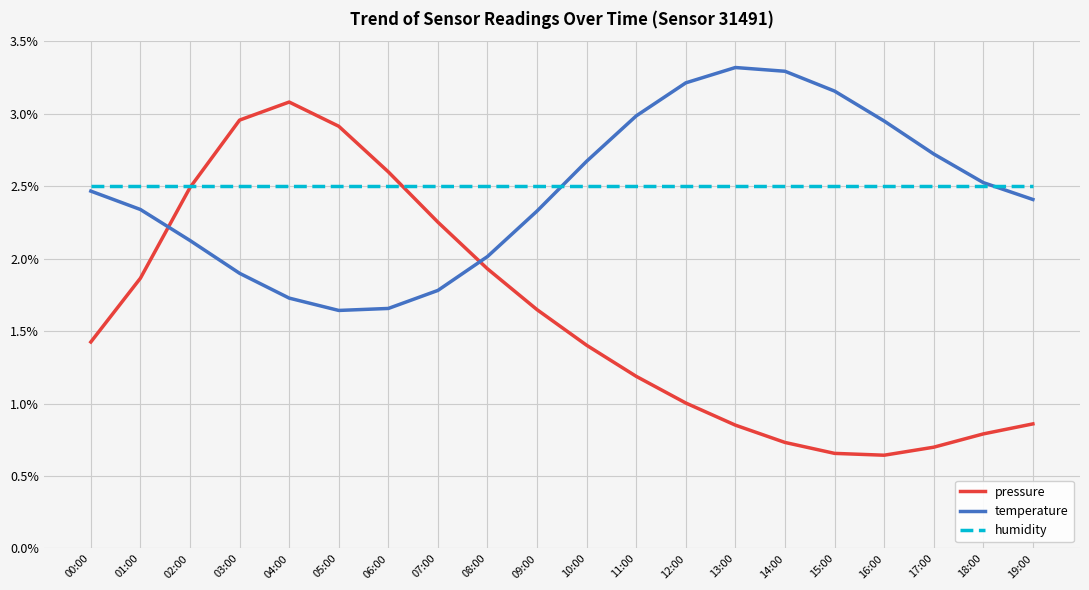

How many intersections are there between pressure and temperature?

2